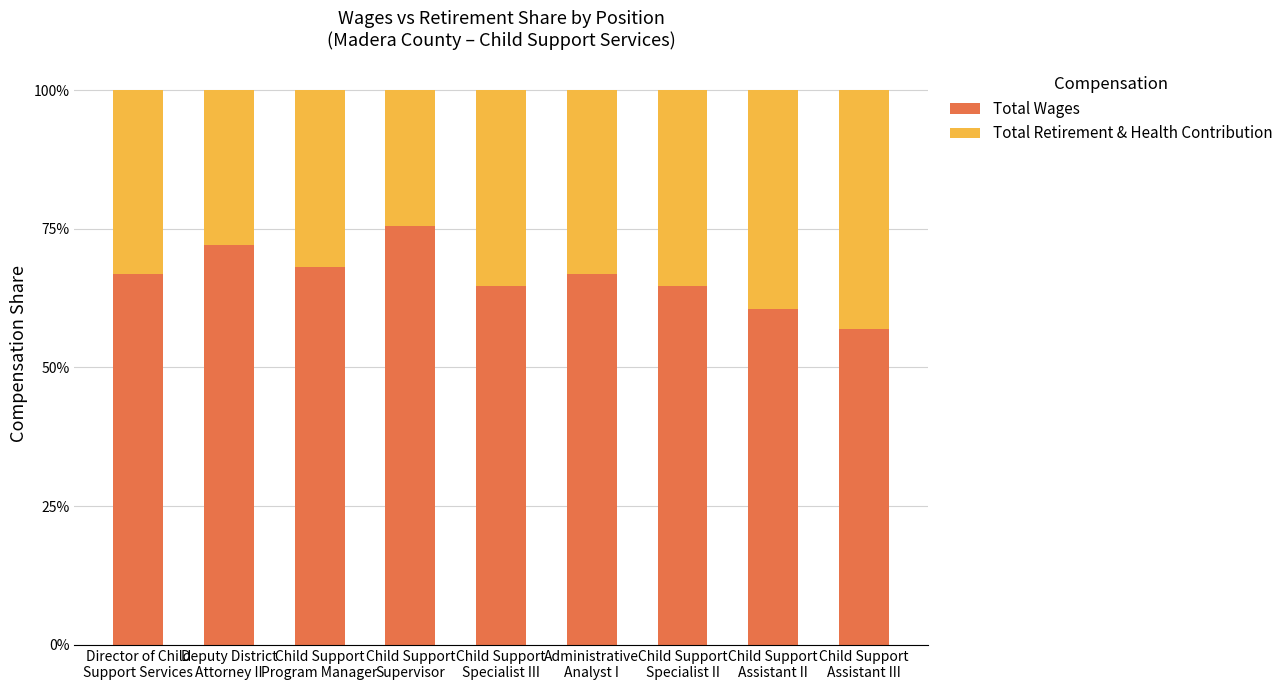

Is it true that Total Retirement & Health Contribution equals 0.2 at Deputy District
Attorney II?

False